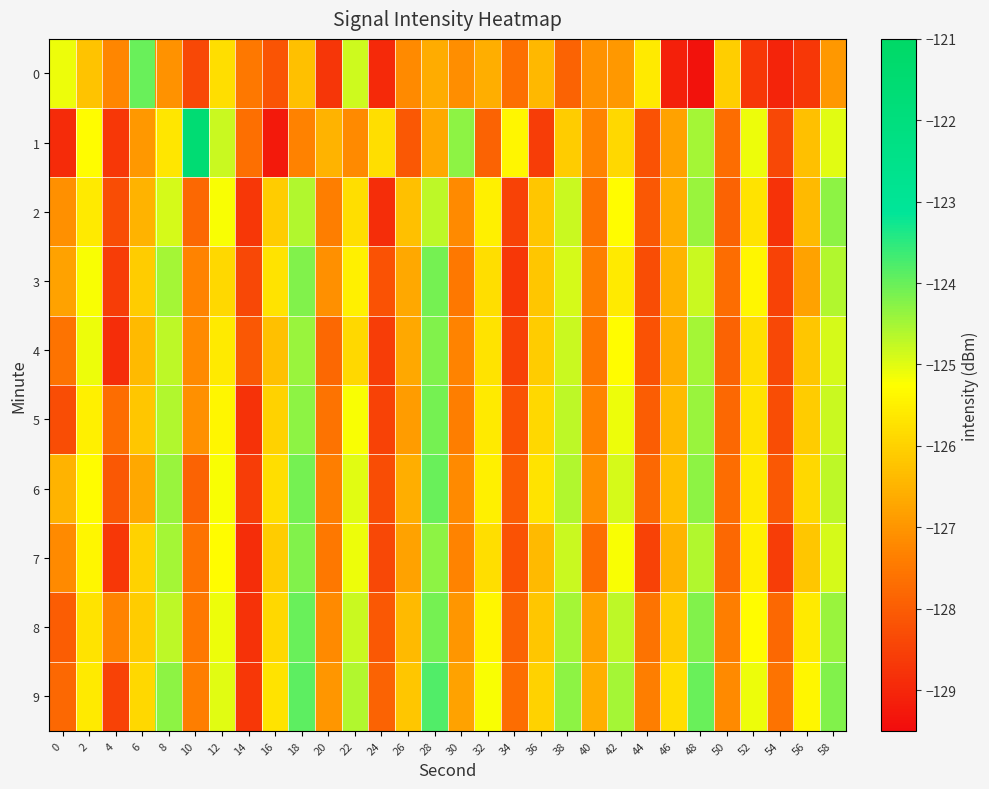

Which series has the largest range (max minus min)?

1